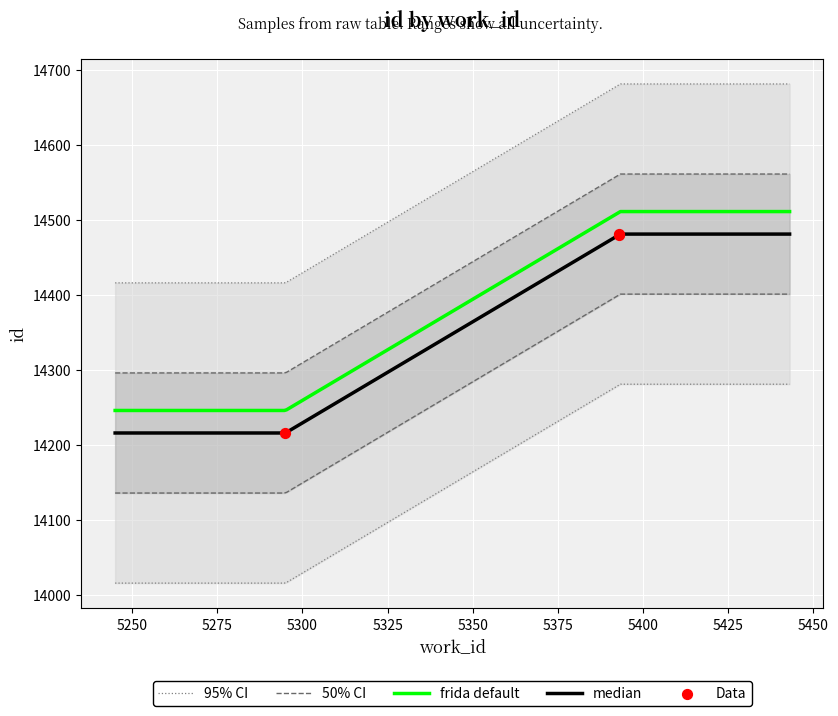

Approximately how many times larger is the value at 5393 compared to 5295?

1.0